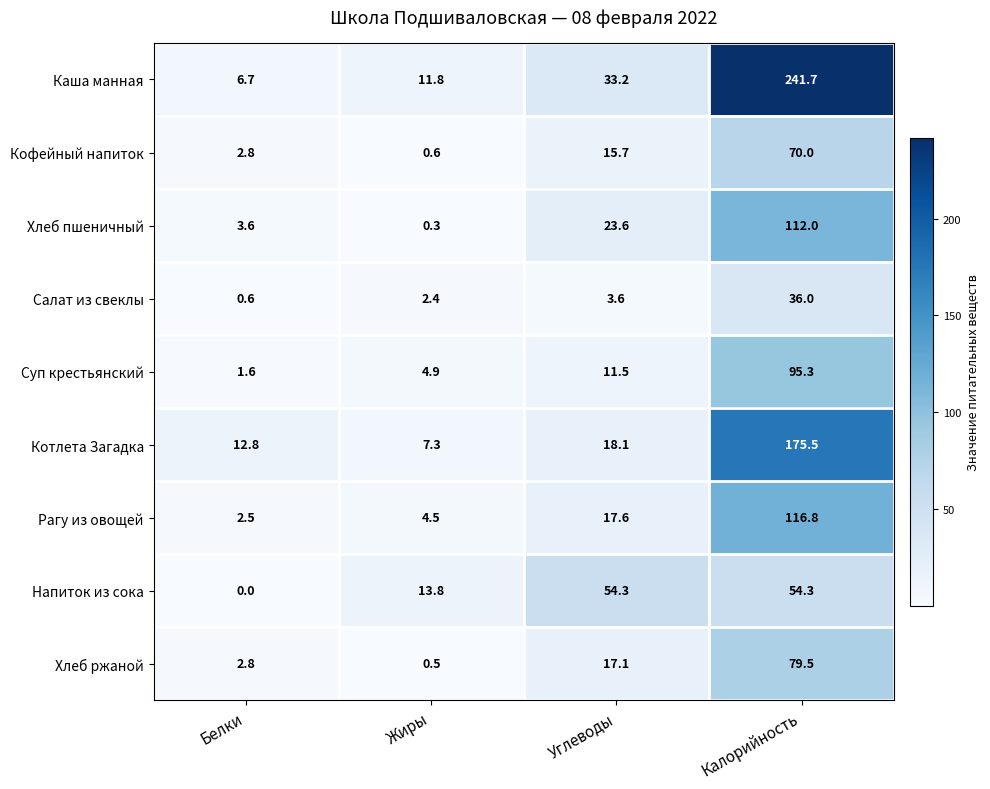

At which category is the sum across all series the highest?

Калорийность